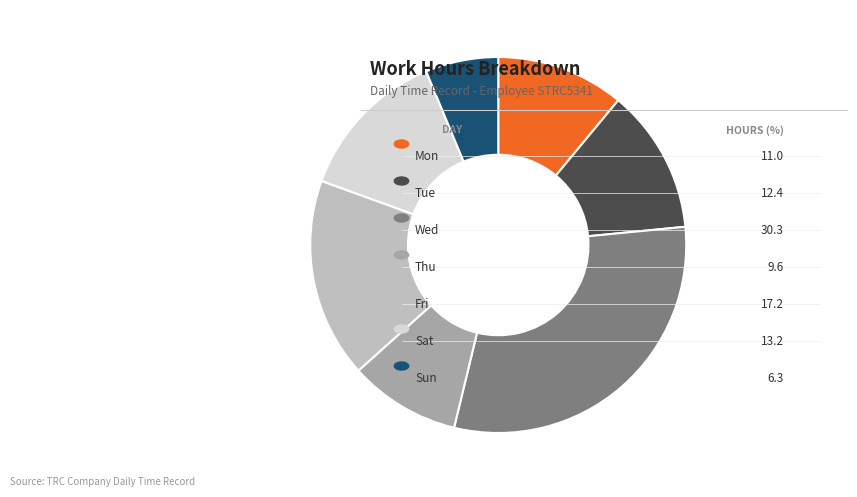

Is there a majority slice in this chart?

No